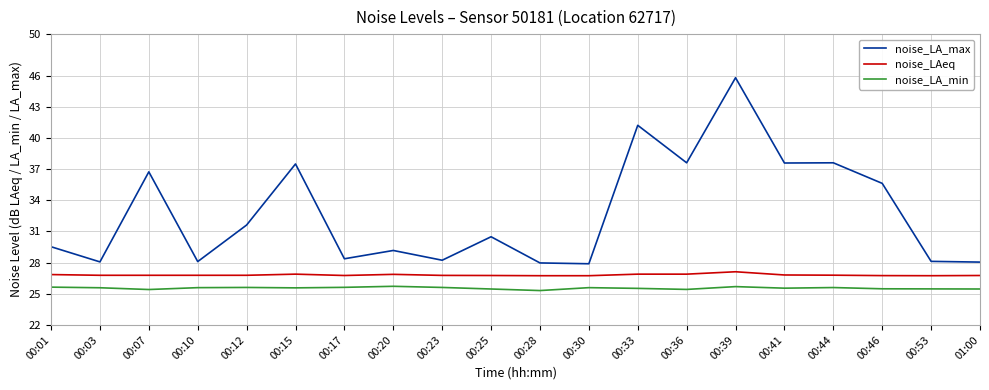

Between 00:01 and 00:46, which series saw the biggest shift?

noise_LA_max